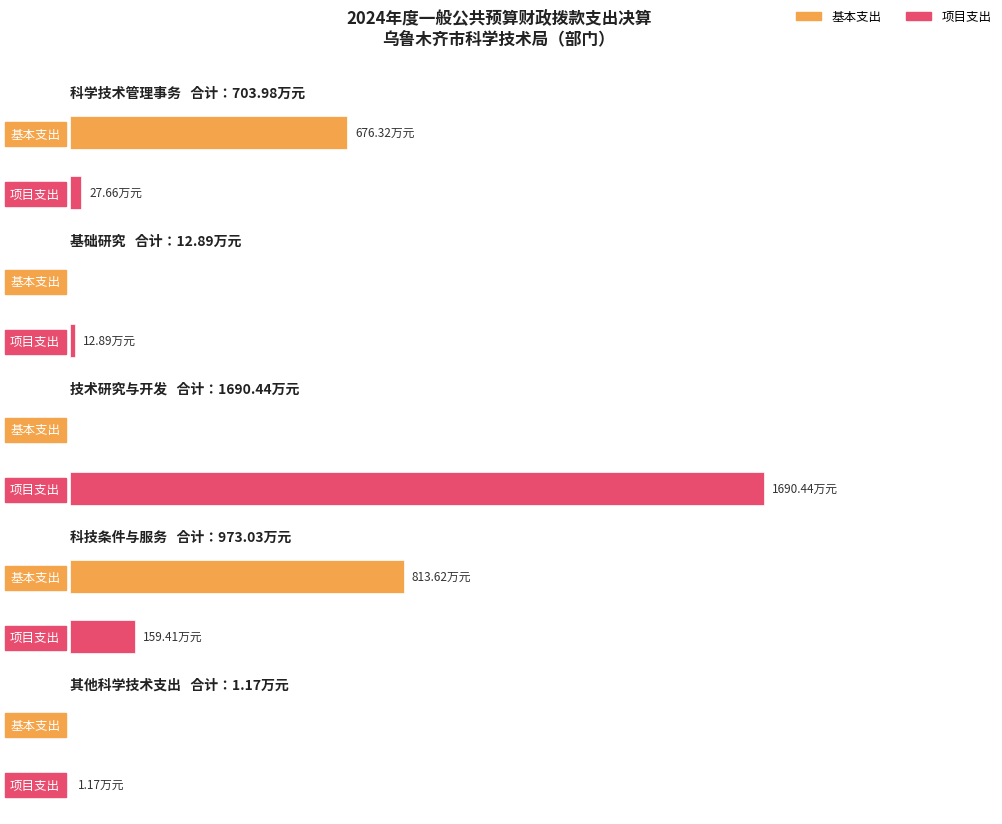

Does the chart contain stacked bars?

No